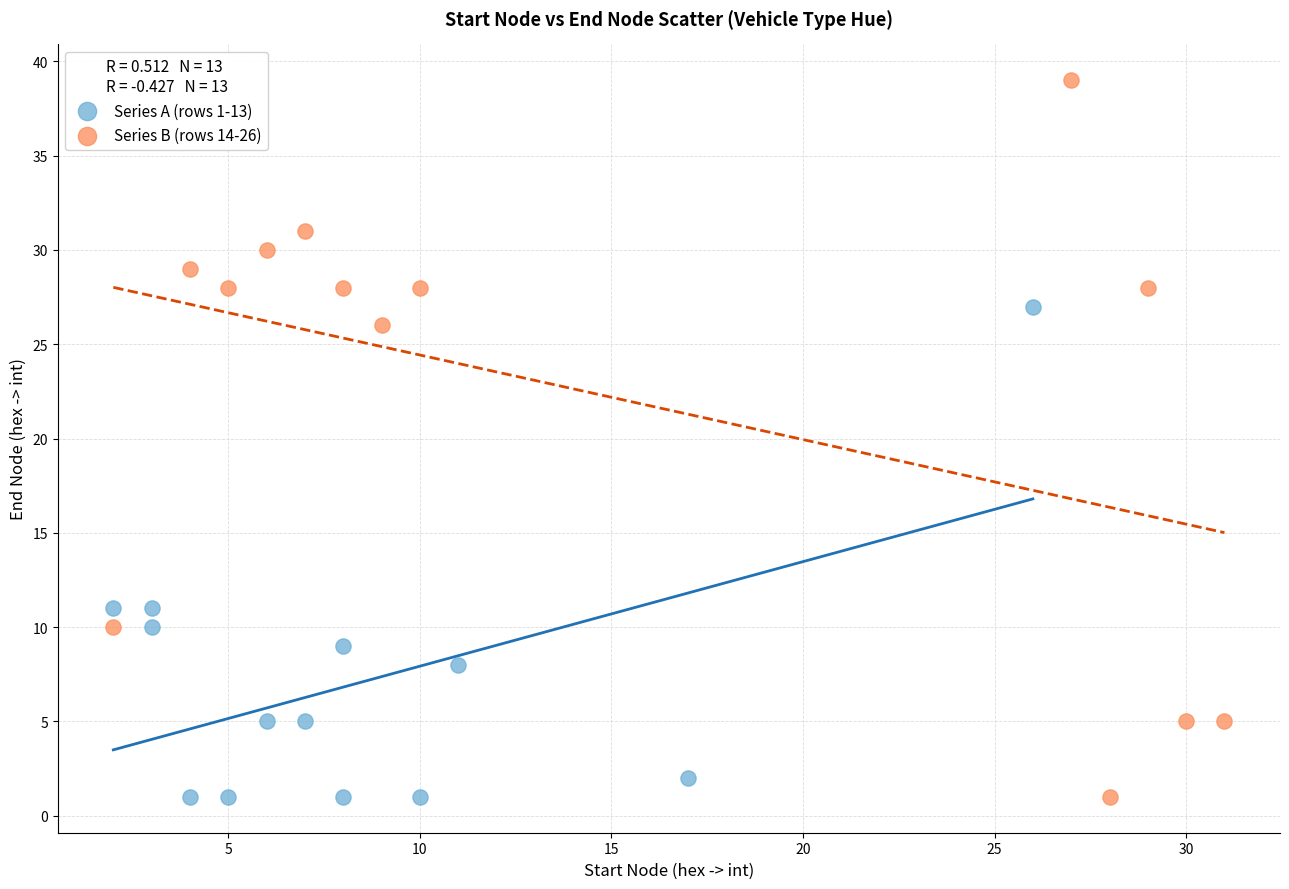

What are all the series names shown in the legend?

Series A (rows 1-13), Series B (rows 14-26)